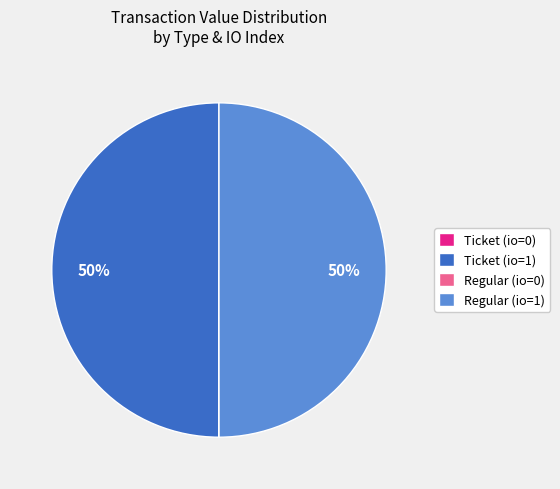

To the nearest percent, what is the difference between the largest and smallest slice percentages?

50%